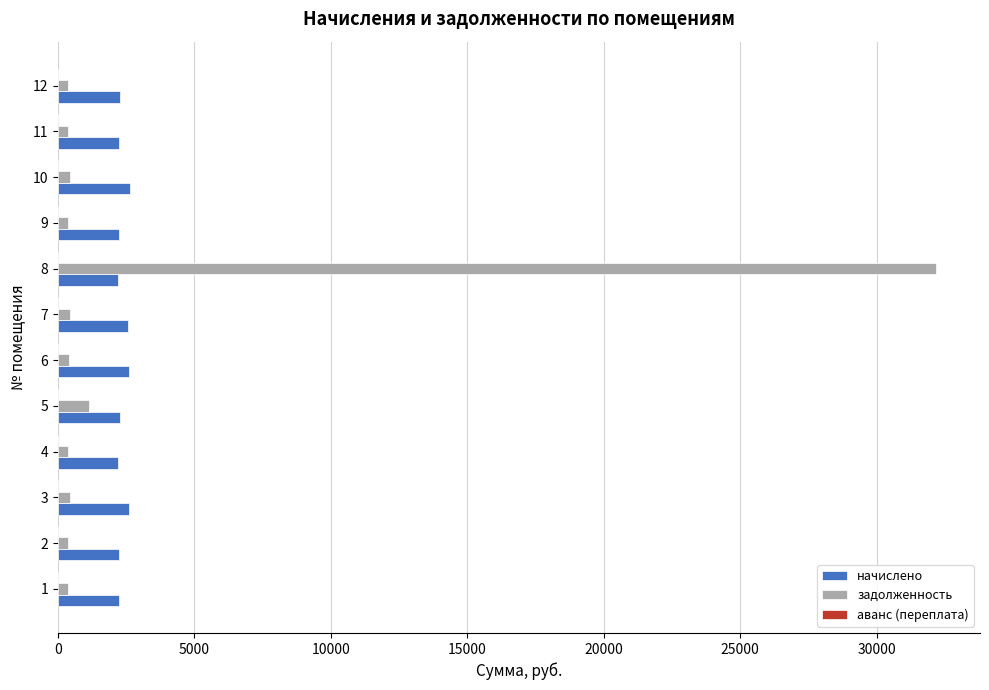

What is the difference between the maximum and minimum values in the начислено series?

449.4